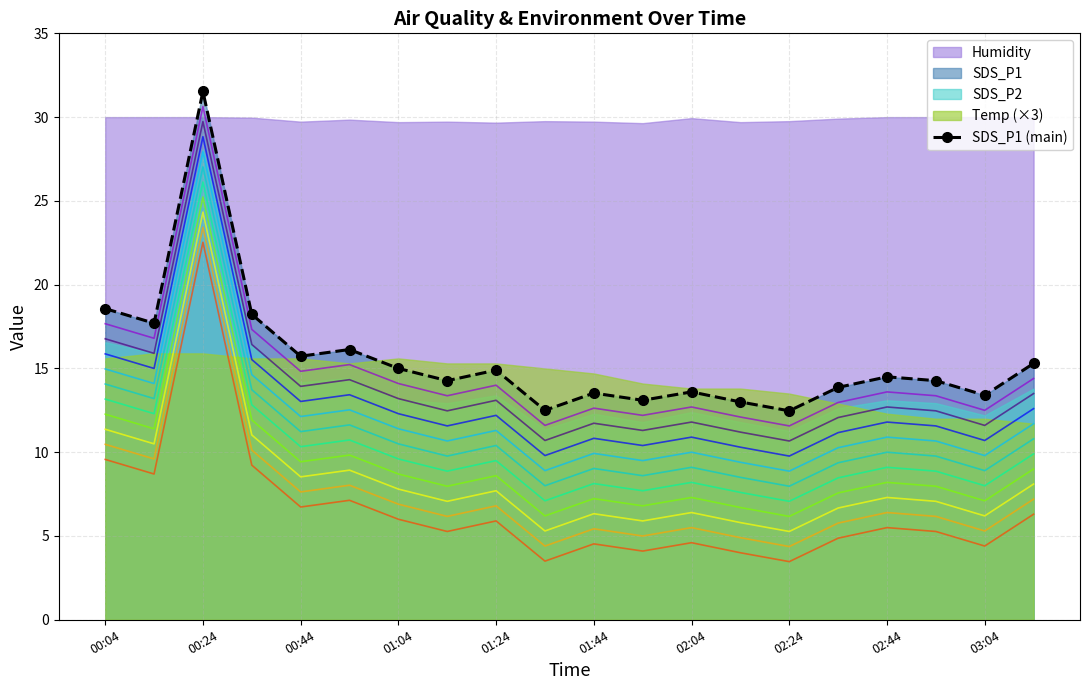

Is it true that the value at 17 is 14.3?

True